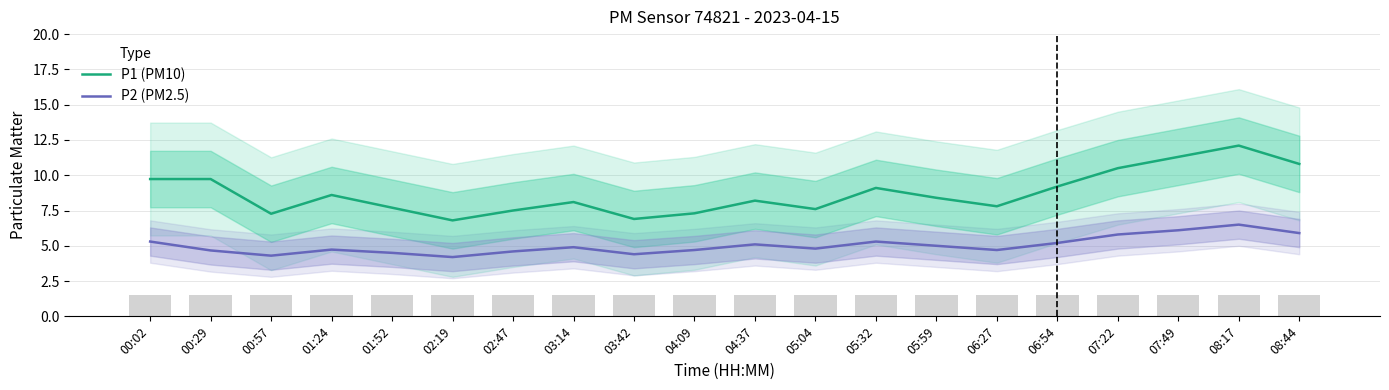

Reading left to right, extract all data points from this chart.

P1 (PM10): 9.7	9.7	7.3	8.6	7.7	6.8	7.5	8.1	6.9	7.3	8.2	7.6	9.1	8.4	7.8	9.2	10.5	11.3	12.1	10.8
P2 (PM2.5): 5.3	4.7	4.3	4.7	4.5	4.2	4.6	4.9	4.4	4.7	5.1	4.8	5.3	5.0	4.7	5.2	5.8	6.1	6.5	5.9